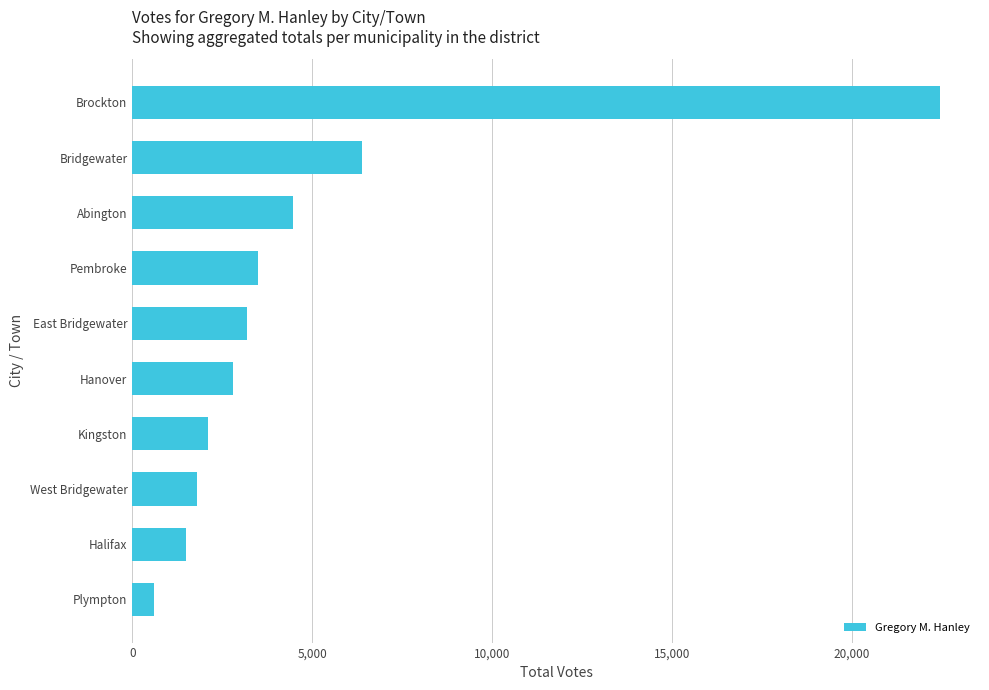

What is the average value?

4878